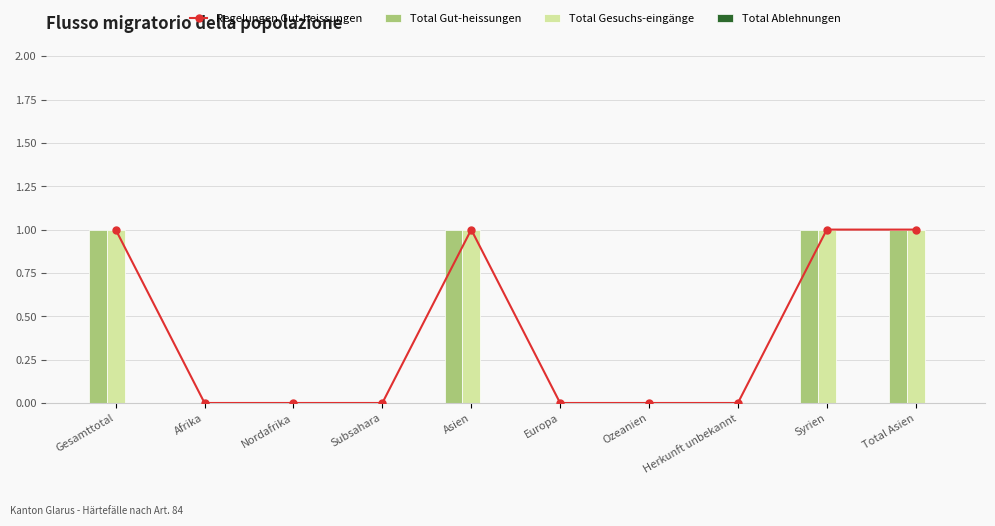

At Europa, list the series in order from largest to smallest.

Regelungen Gut-heissungen, Total Gut-heissungen, Total Gesuchs-eingänge, Total Ablehnungen